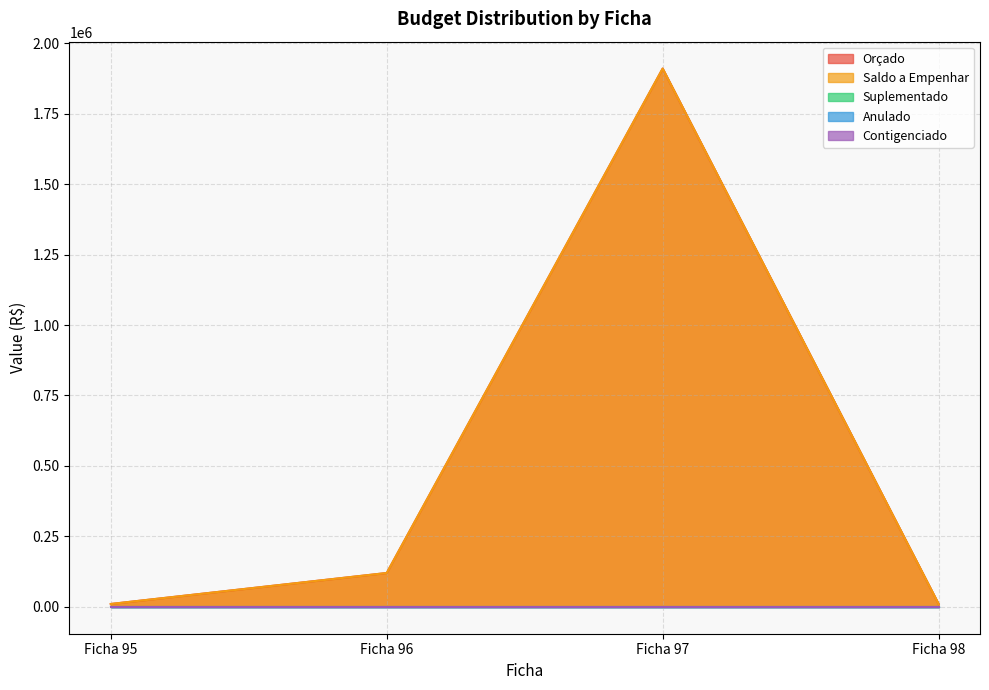

What is the value of the Orçado point at the 2nd from the left?

120000